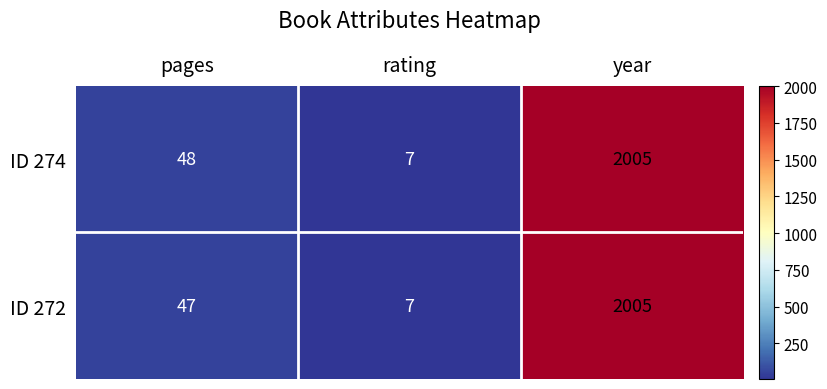

How many series are shown in this chart?

2